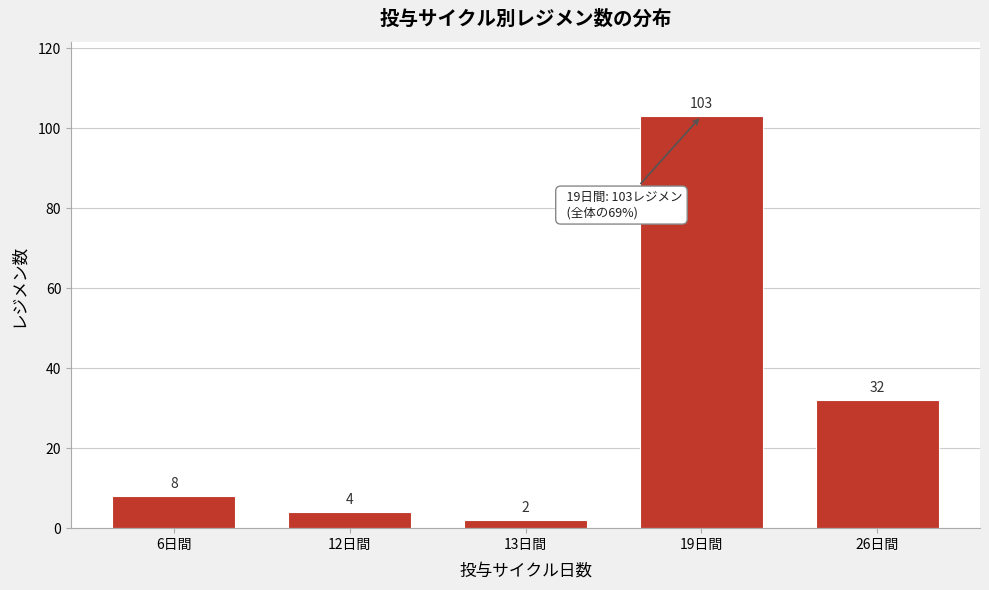

Reading left to right, list all the values displayed in this chart.

6日間=8	12日間=4	13日間=2	19日間=103	26日間=32